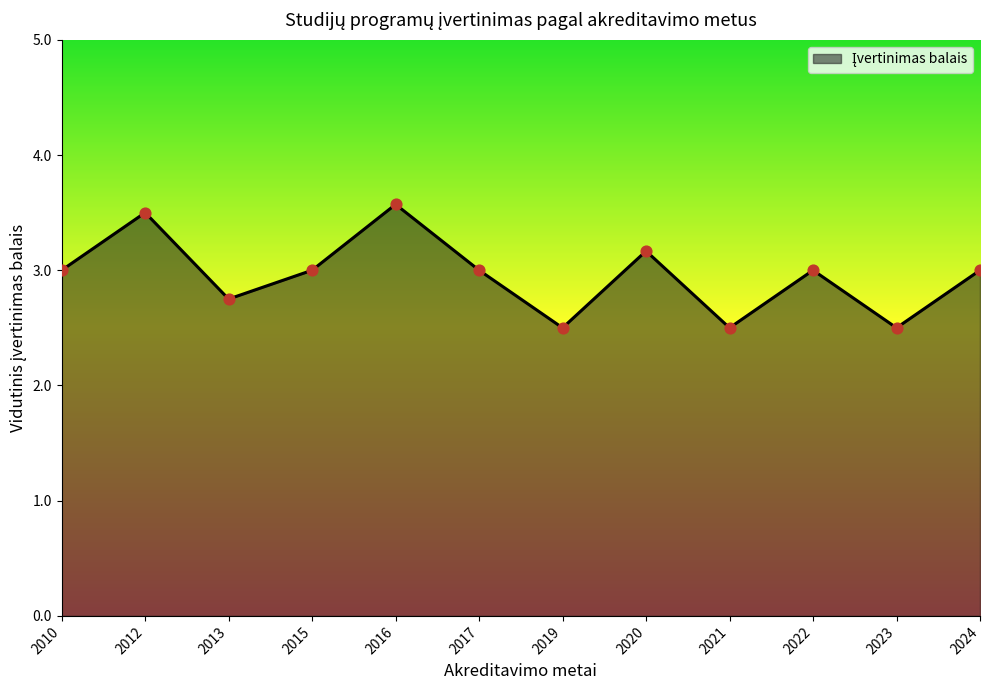

Approximately how many times larger is the value at 2013 compared to 2016?

0.8